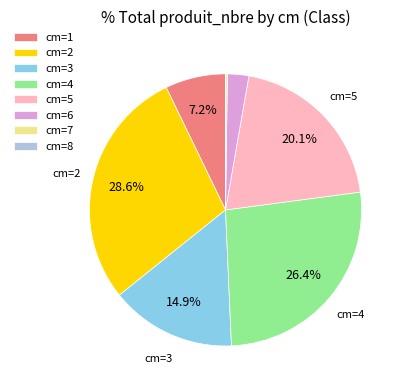

Does any single category account for the majority?

No